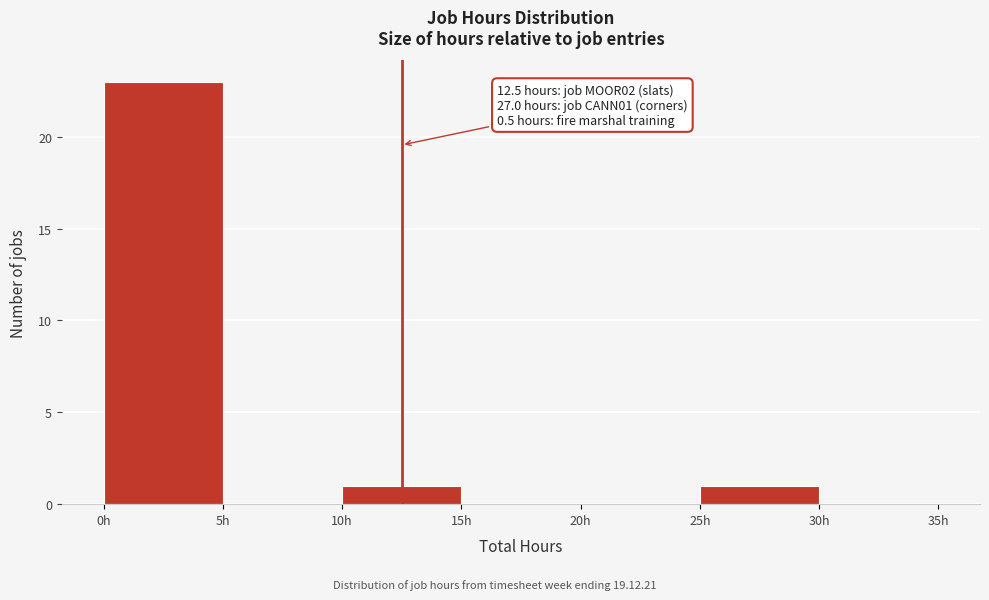

Over which range of the x-axis is the bar tallest?

0 to 5